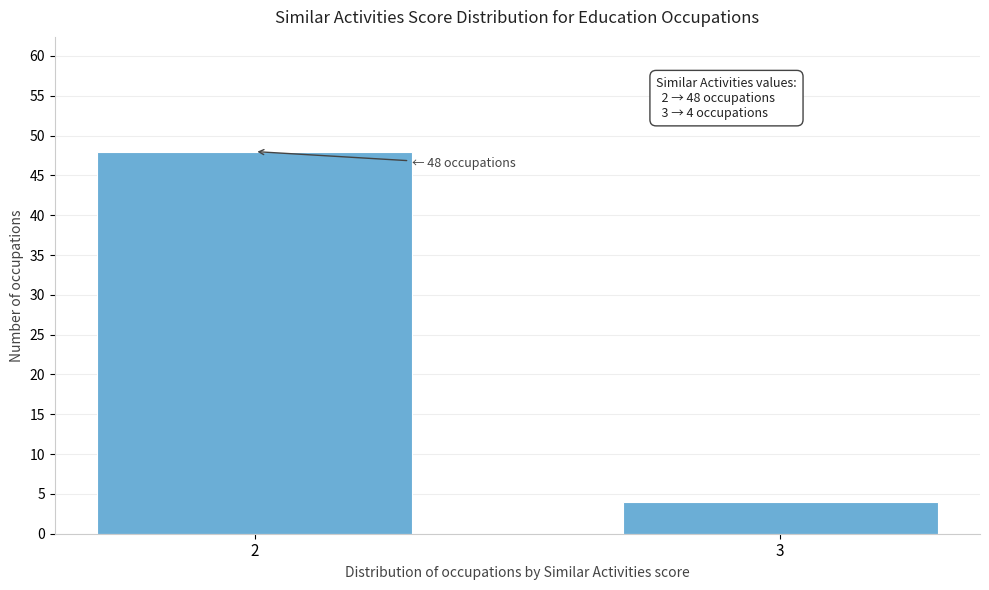

Reading left to right, transcribe all the data shown in this chart.

48	4